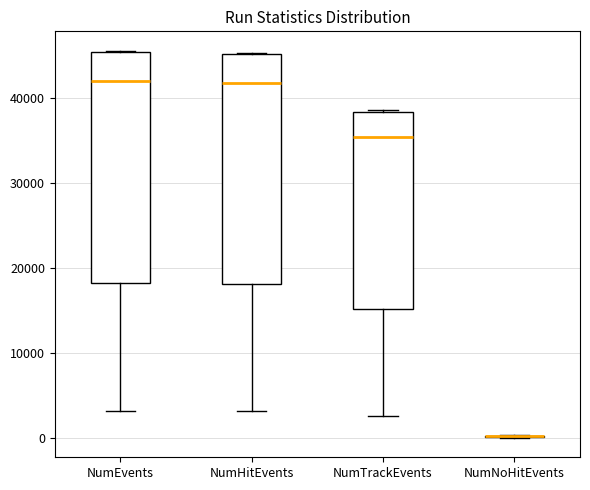

Reading left to right, read every box against the y-axis: the position of its median line, the range the box covers, and the ends of its whiskers. The values are not printed on the chart, so give them approximately, as read against the axis.

NumEvents: median 42000, box 18000 to 45000, whiskers 3000 to 46000
NumHitEvents: median 42000, box 18000 to 45000, whiskers 3000 to 45000
NumTrackEvents: median 35000, box 15000 to 38000, whiskers 3000 to 39000
NumNoHitEvents: box collapsed to a line at 0, whiskers 0 to 0